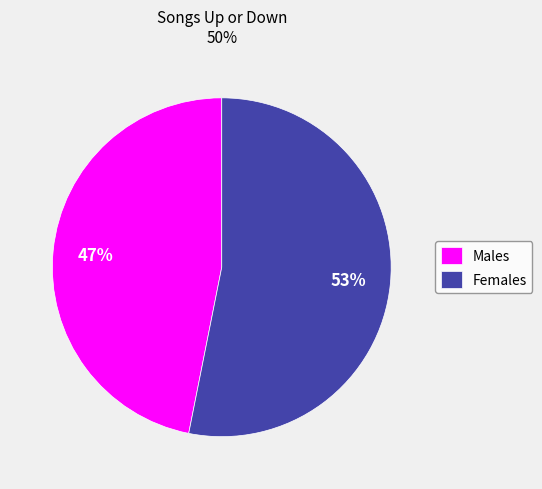

Which category has the biggest portion of the pie?

Females